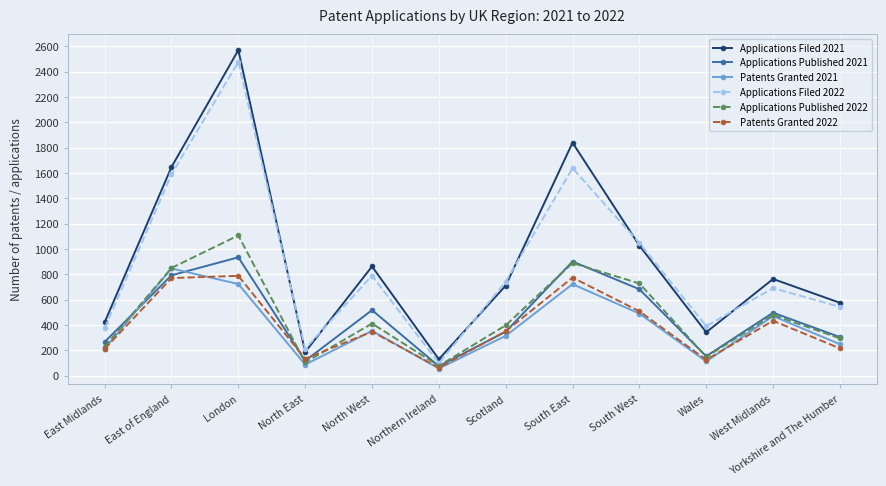

What is the lowest value of the Applications Published 2021 series?

75